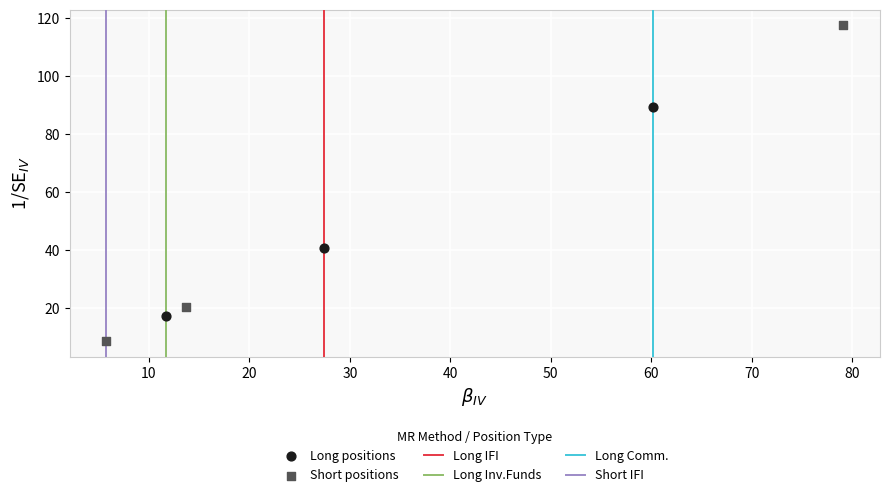

Which series has the largest Y range (max minus min)?

Short positions